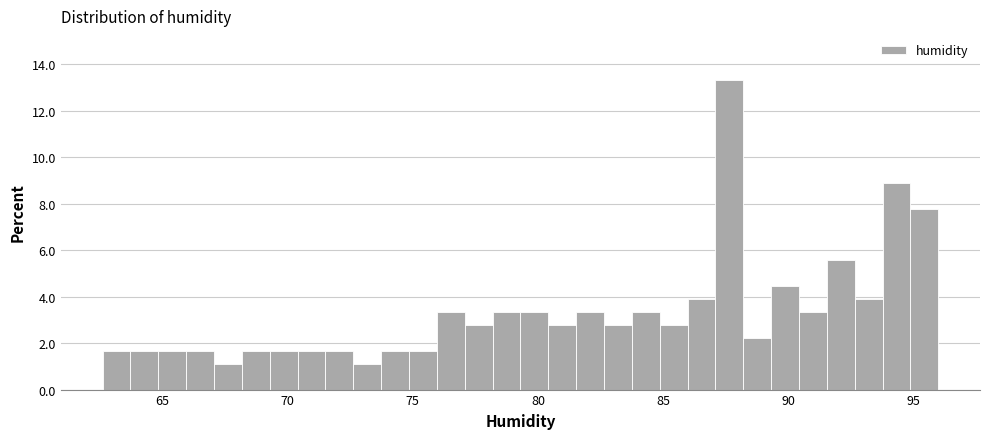

Read against the x-axis, roughly where is the centre of the tallest bar?

87.5